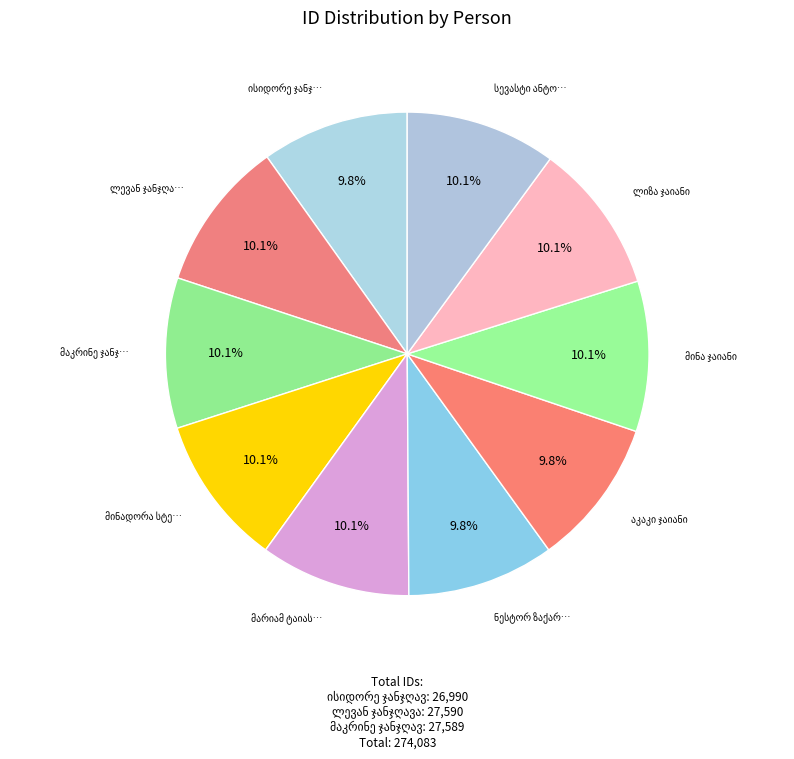

To the nearest percent, what percentage of the pie is მარიამ ტაიას ასული ჯანჯღავა?

10%